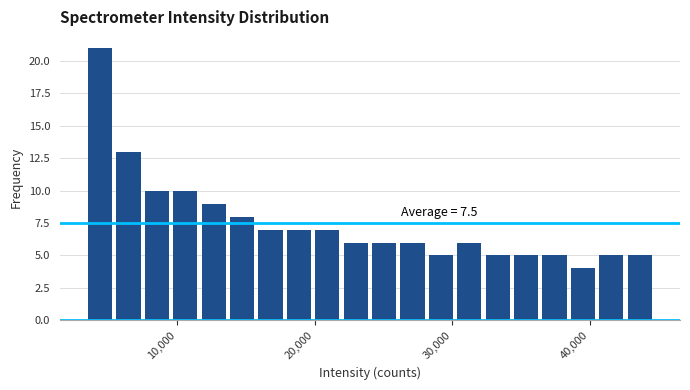

Read against the x-axis, roughly where is the centre of the tallest bar?

4000